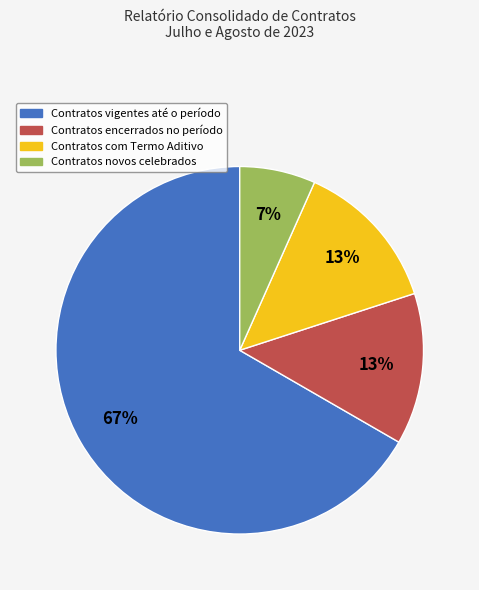

Does any single category account for the majority?

Yes